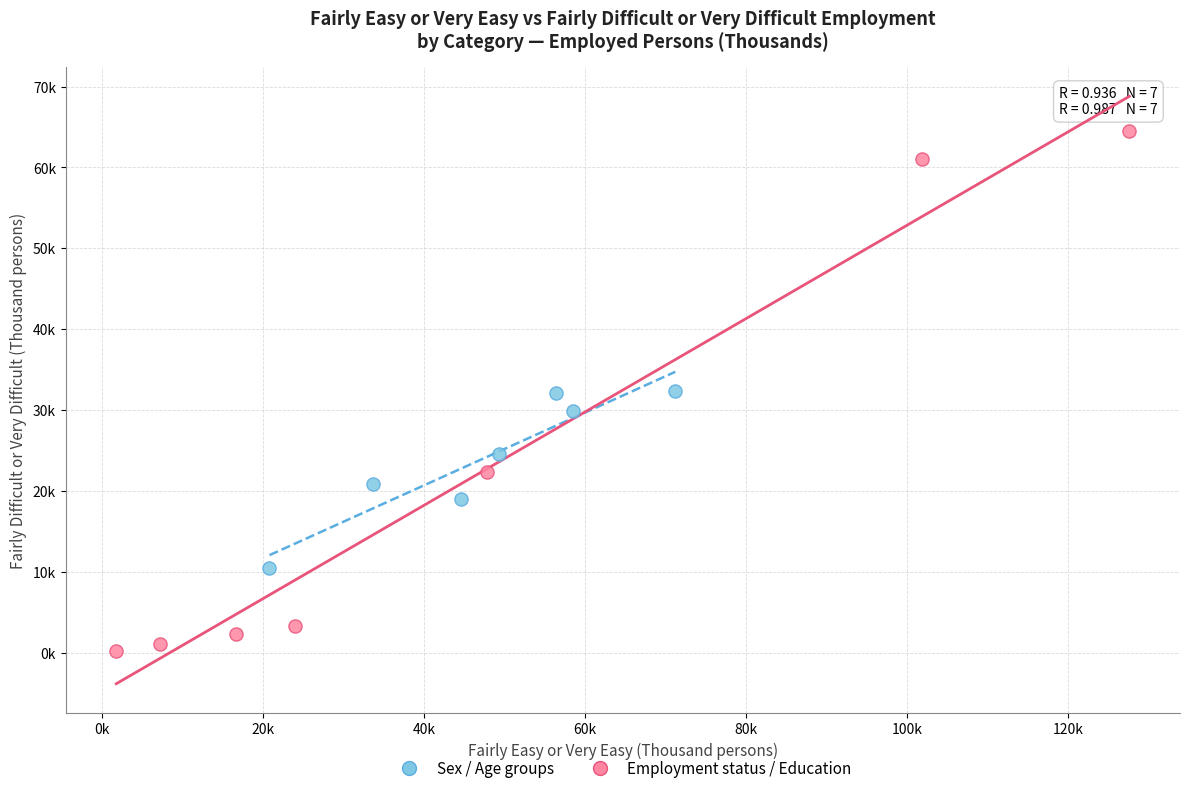

What are all the series names shown in the legend?

Sex / Age groups, Employment status / Education